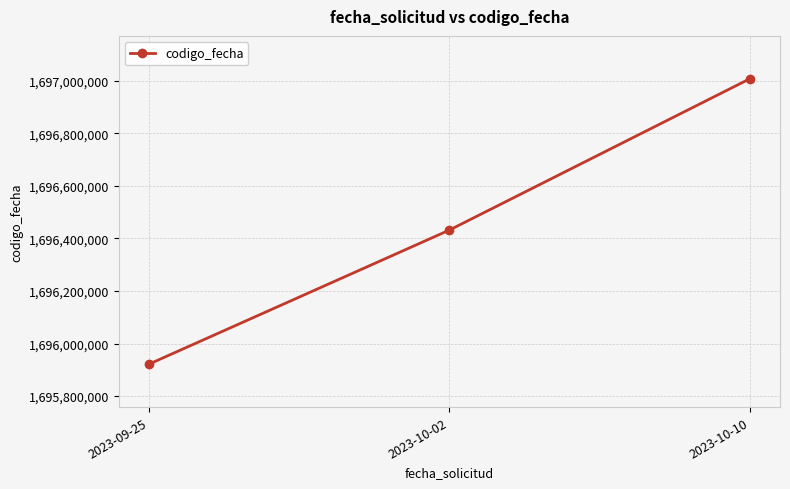

What position from the right is 2023-09-25?

3